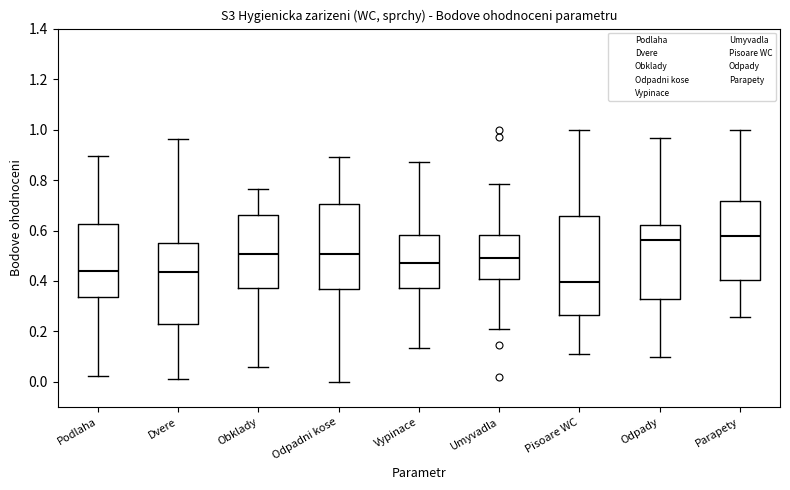

Which box is the tallest, from its lower edge to its upper edge?

Pisoare WC